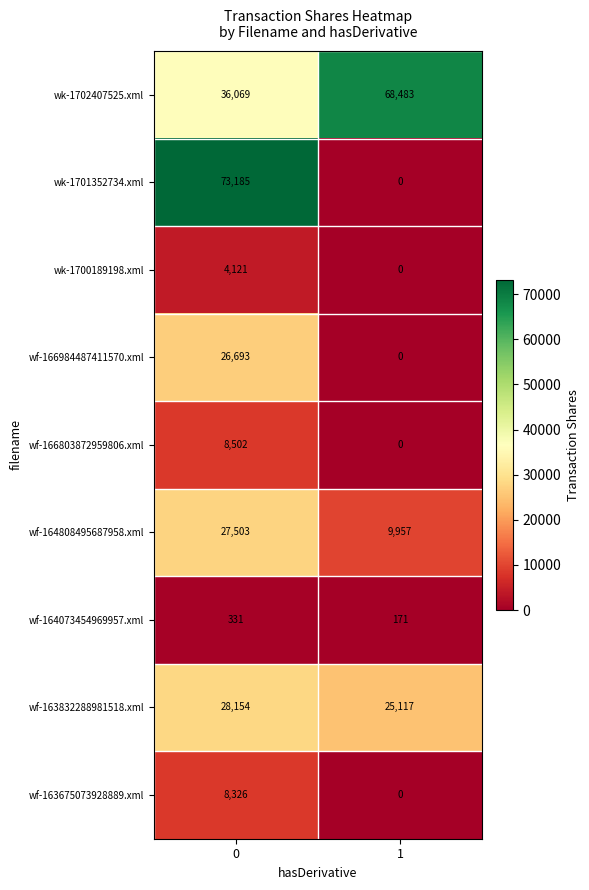

Which series changed the most between 0 and 1?

wk-1701352734.xml